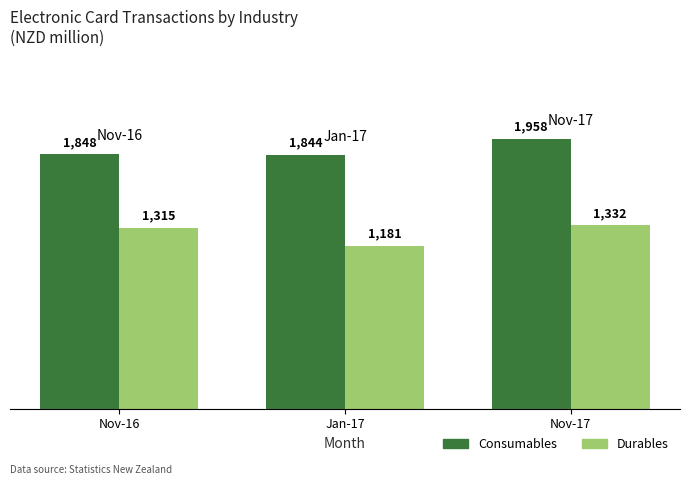

Reading right to left, list all the values displayed in this chart.

Consumables: Nov-17=1958	Jan-17=1844	Nov-16=1848
Durables: Nov-17=1332	Jan-17=1181	Nov-16=1315